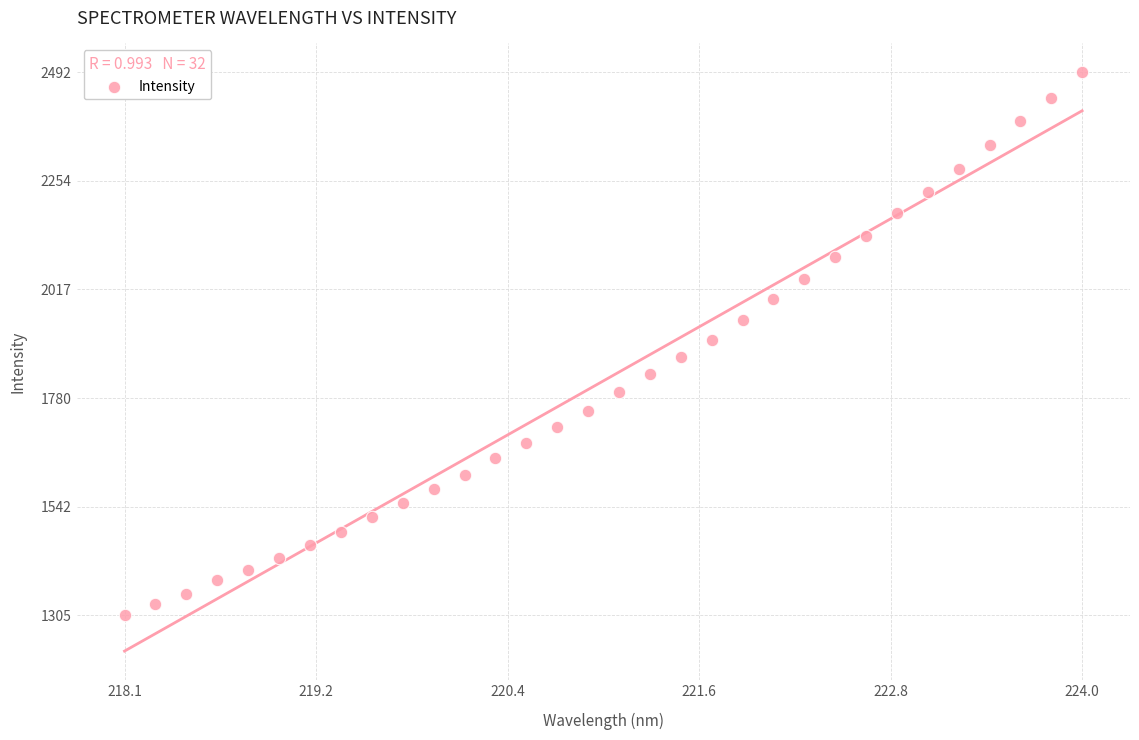

What is the range of X values (max minus min)?

5.9